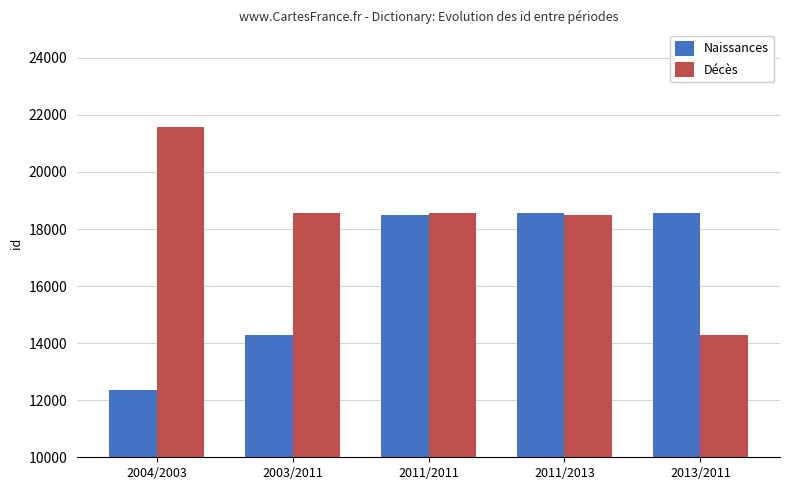

The Décès series shows 18553 at 2003/2011. True or false?

True